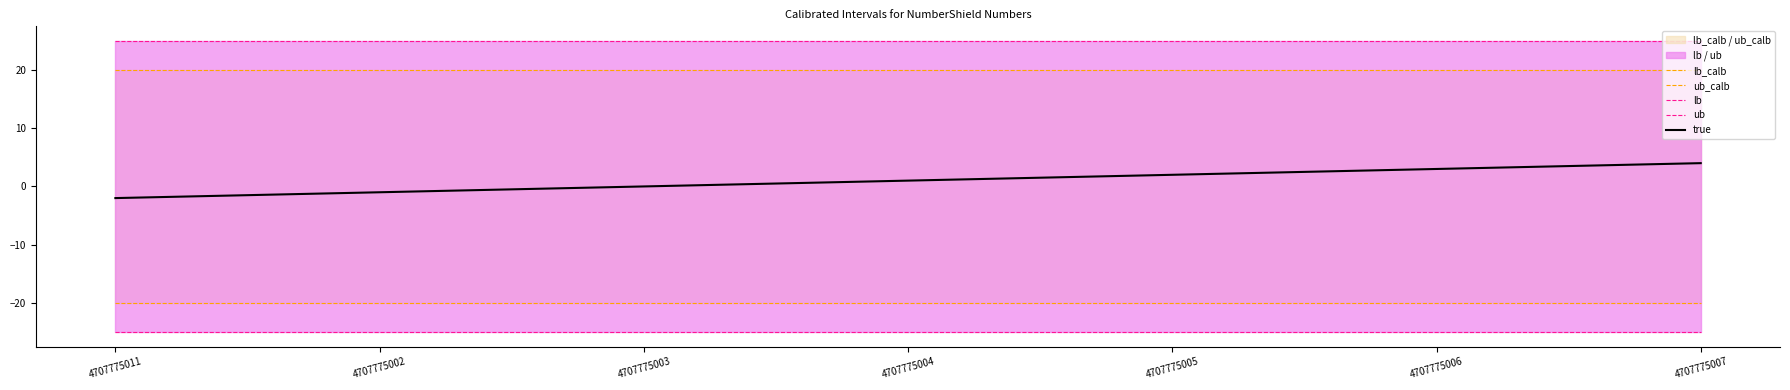

Reading left to right, extract all data points from this chart.

lb_calb: -20	-20	-20	-20	-20	-20	-20
ub_calb: 20	20	20	20	20	20	20
lb: -25	-25	-25	-25	-25	-25	-25
ub: 25	25	25	25	25	25	25
true: -2	-1	0	1	2	3	4